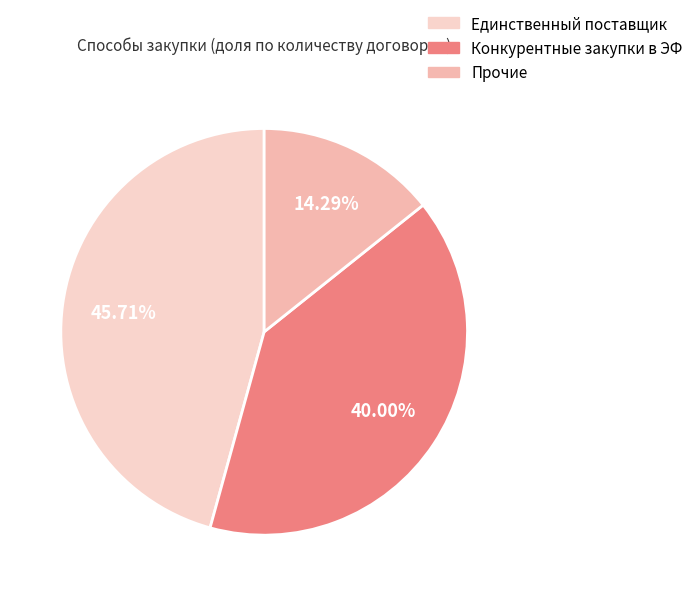

Count the number of slices in the pie.

3